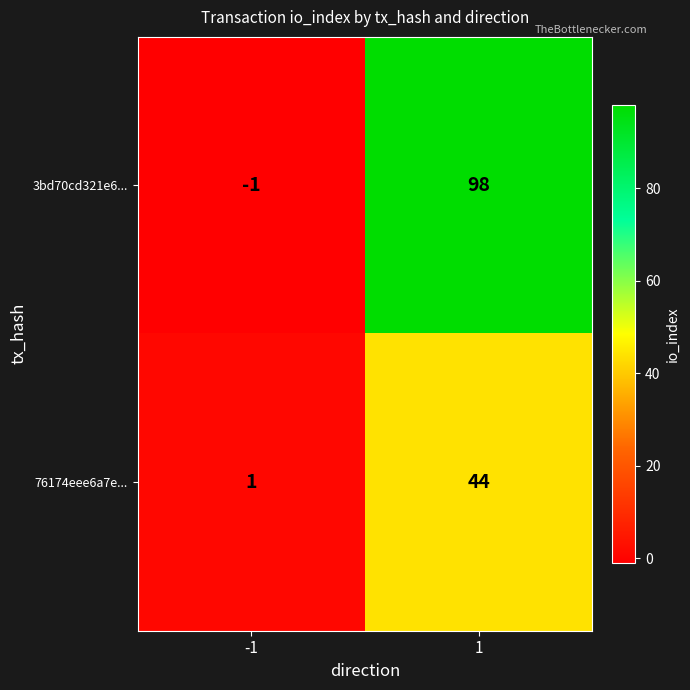

Reading left to right, transcribe all the data shown in this chart.

3bd70cd321e6...: -1=-1	1=98
76174eee6a7e...: -1=1	1=44